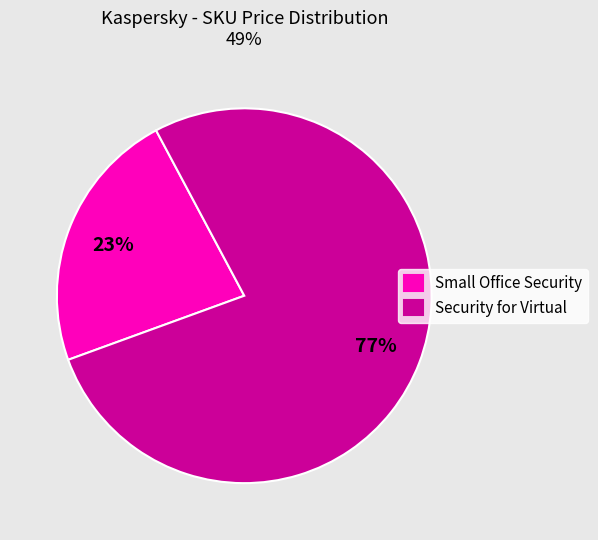

To the nearest percent, what is the difference between the largest and smallest slice percentages?

54%